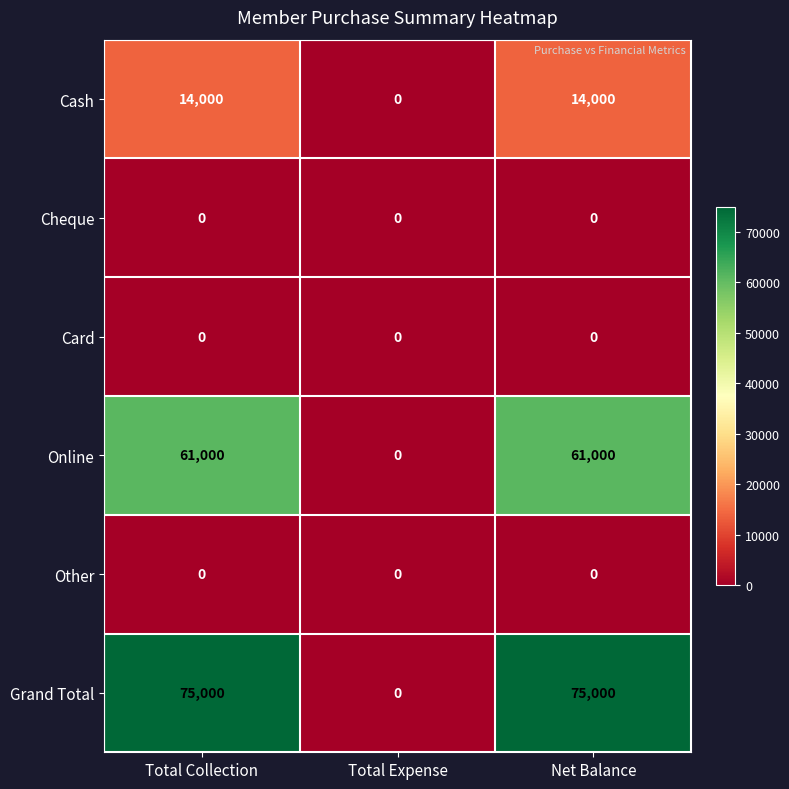

Reading right to left, what are all the values shown in this chart?

Cash: Net Balance=14000	Total Expense=0	Total Collection=14000
Cheque: Net Balance=0	Total Expense=0	Total Collection=0
Card: Net Balance=0	Total Expense=0	Total Collection=0
Online: Net Balance=61000	Total Expense=0	Total Collection=61000
Other: Net Balance=0	Total Expense=0	Total Collection=0
Grand Total: Net Balance=75000	Total Expense=0	Total Collection=75000